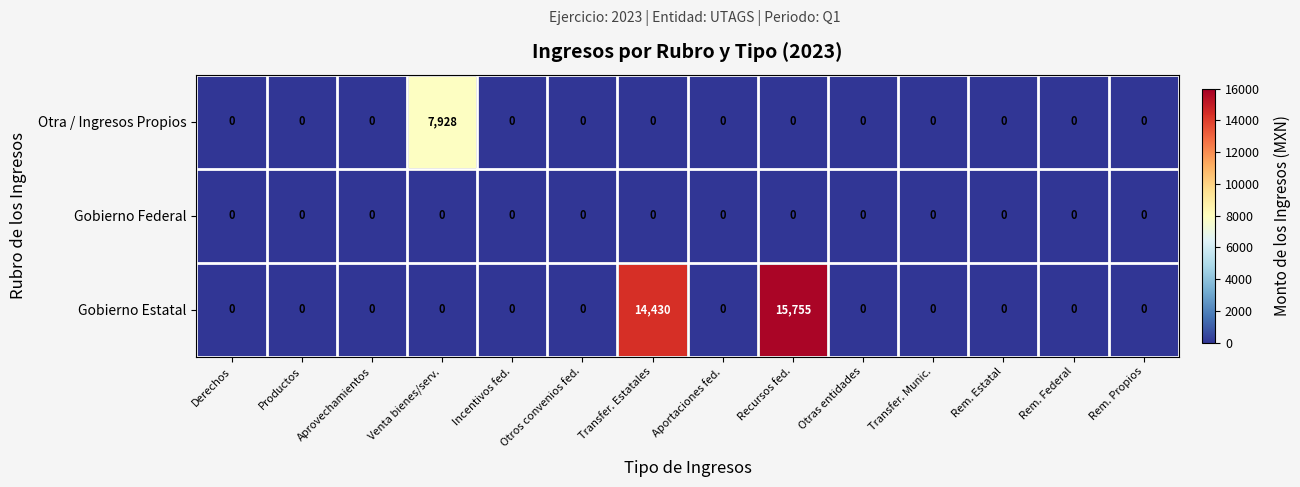

Which series has the largest total across all categories?

Gobierno Estatal